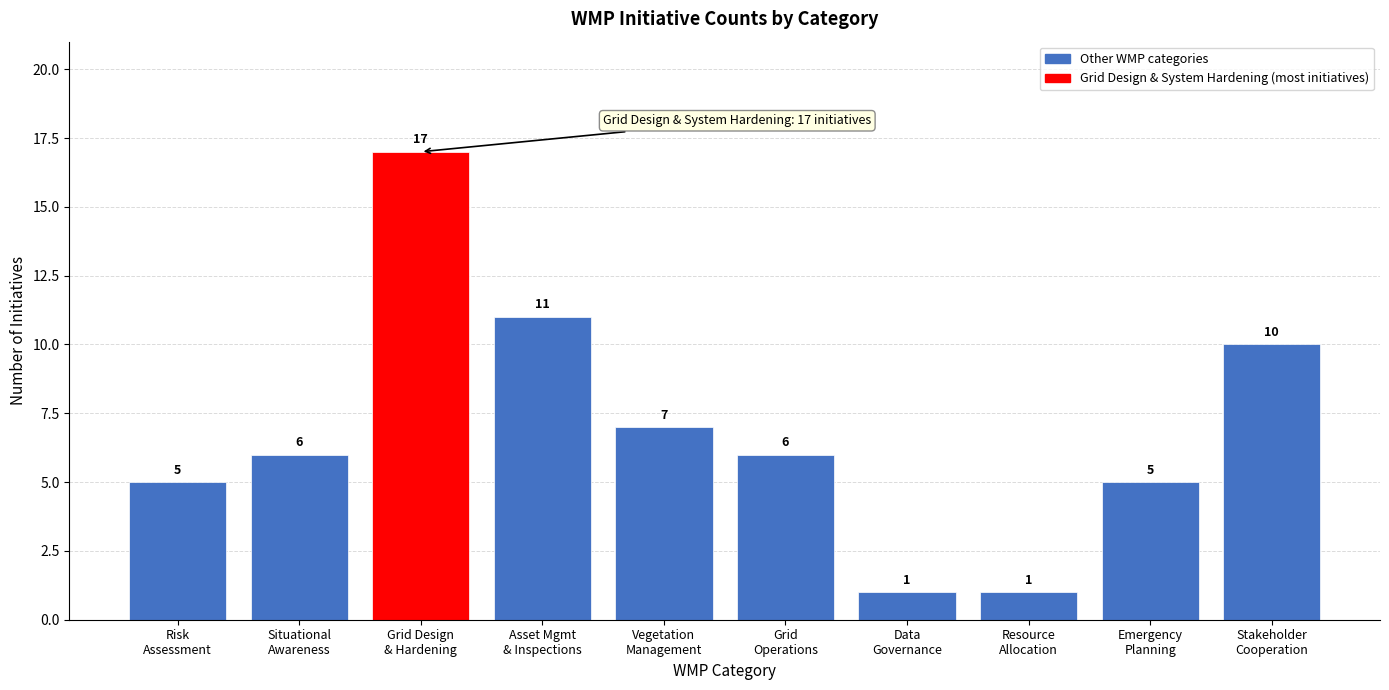

Reading left to right, list all the values displayed in this chart.

5	6	17	11	7	6	1	1	5	10